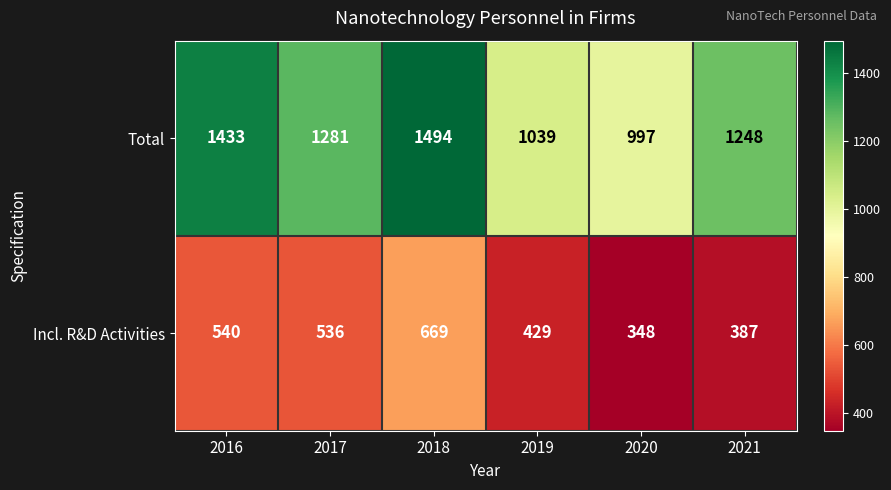

What is the difference between the maximum and minimum values in the Incl. R&D Activities series?

321